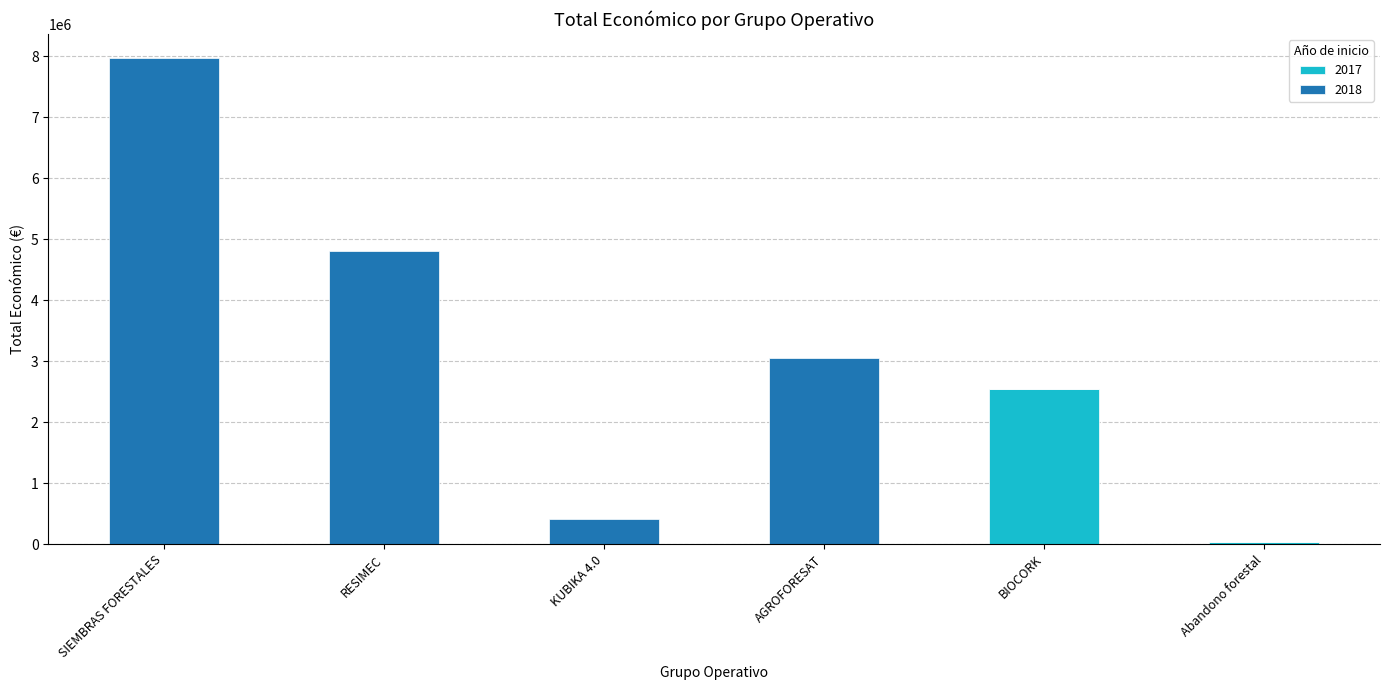

How many data points in 2017 are above 0?

2